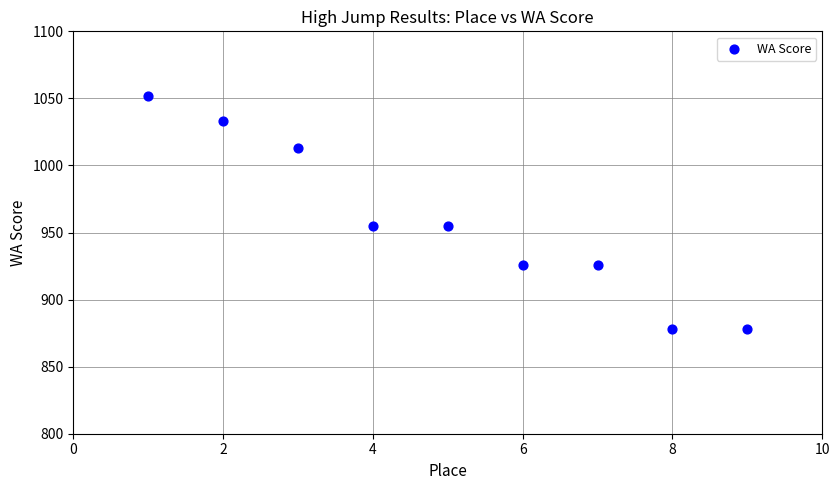

What is the average Y value?

957